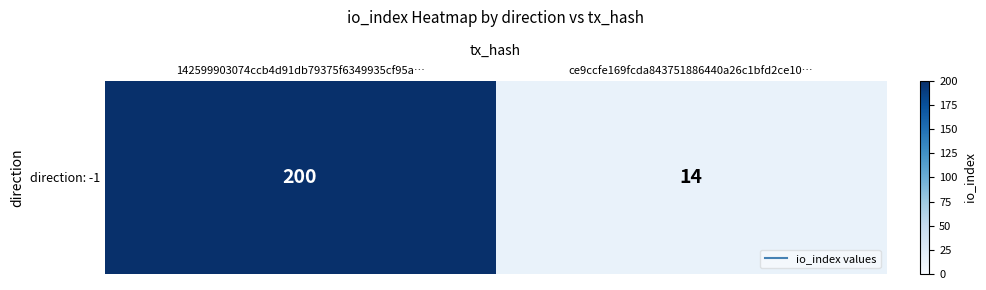

Where is the data nearest to the value 107?

142599903074ccb4d91db79375f6349935cf95a…